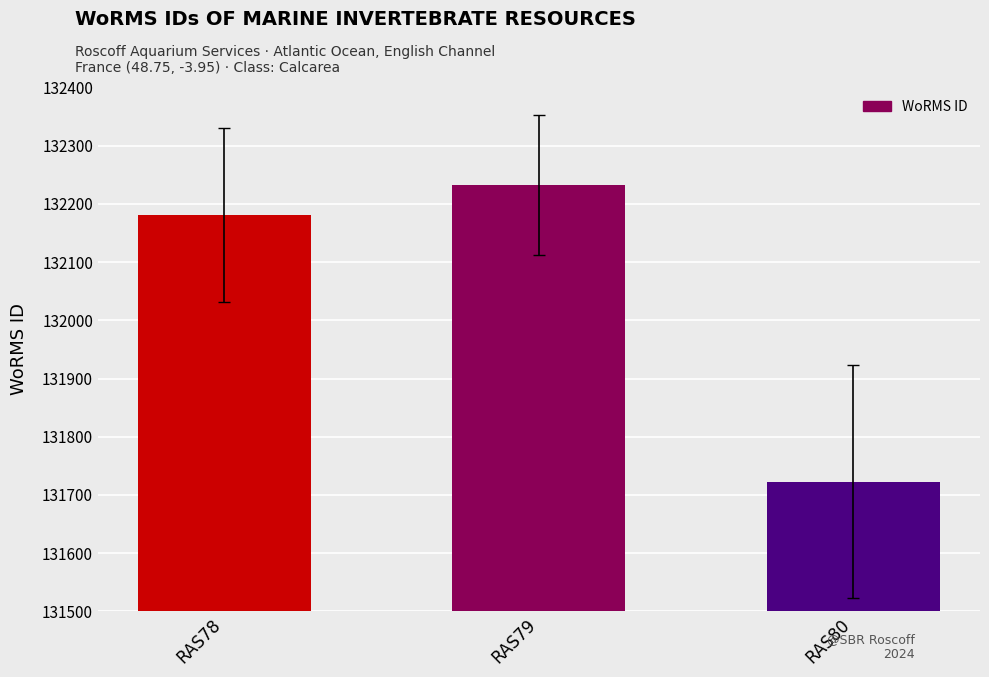

What is the maximum value shown in the chart?

132233